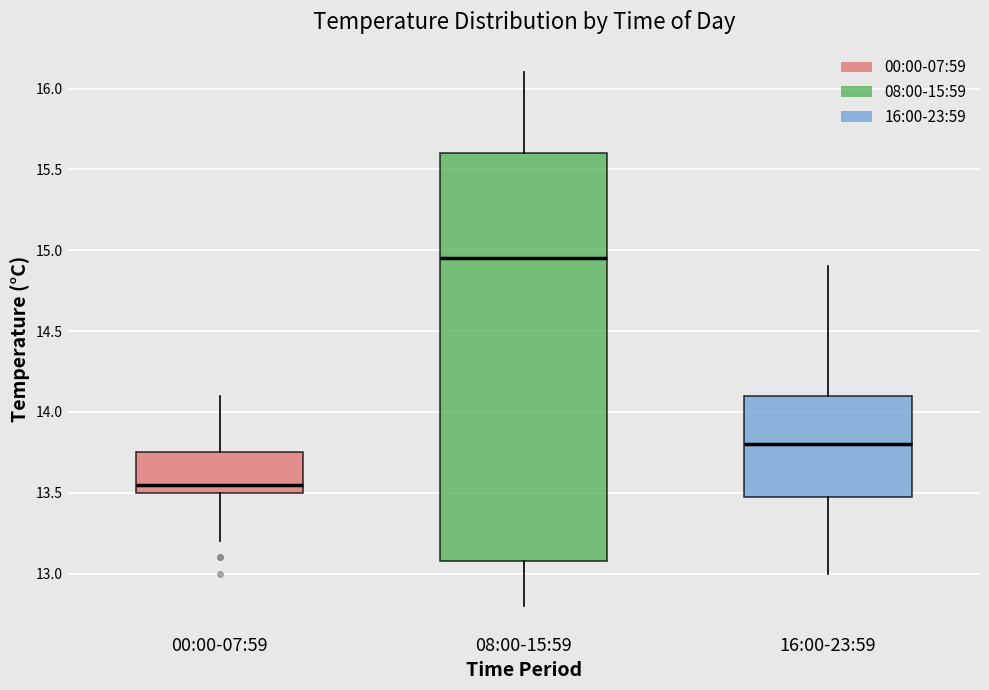

Which box's median line is the highest?

08:00-15:59